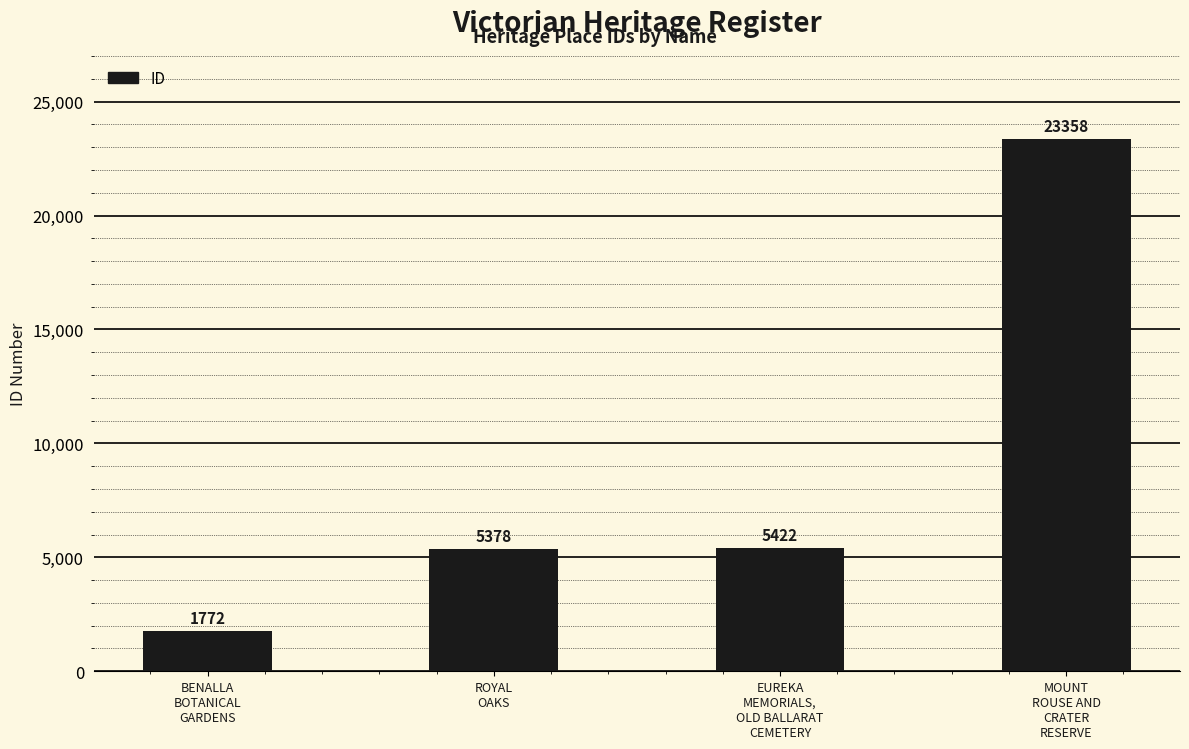

Reading right to left, what are all the values shown in this chart?

MOUNT
ROUSE AND
CRATER
RESERVE=23358	EUREKA
MEMORIALS,
OLD BALLARAT
CEMETERY=5422	ROYAL
OAKS=5378	BENALLA
BOTANICAL
GARDENS=1772